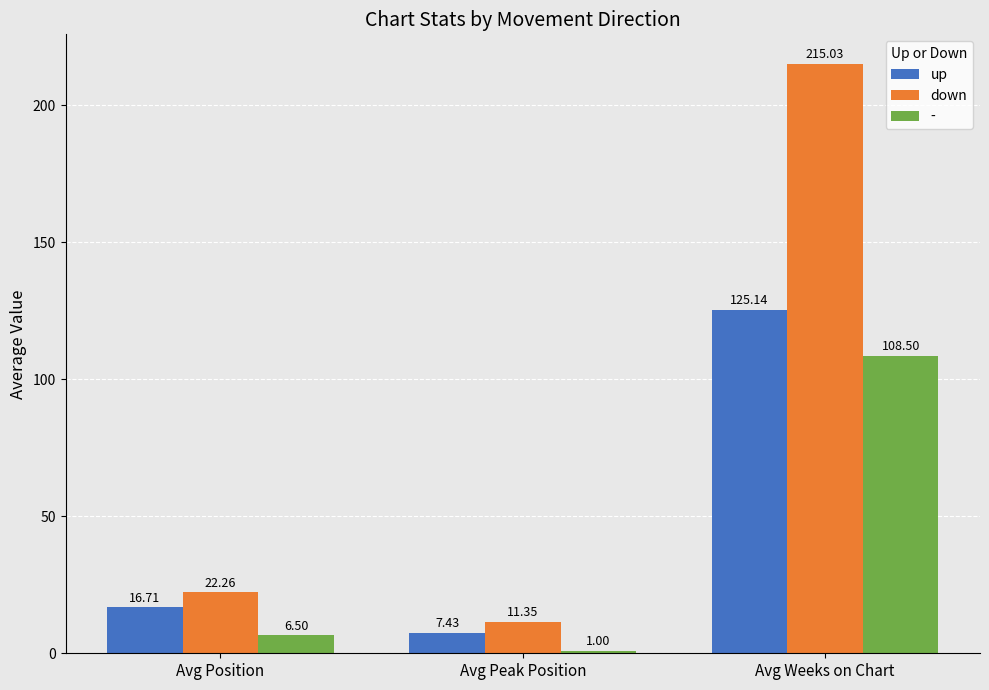

What are all the series names shown in the legend?

up, down, -